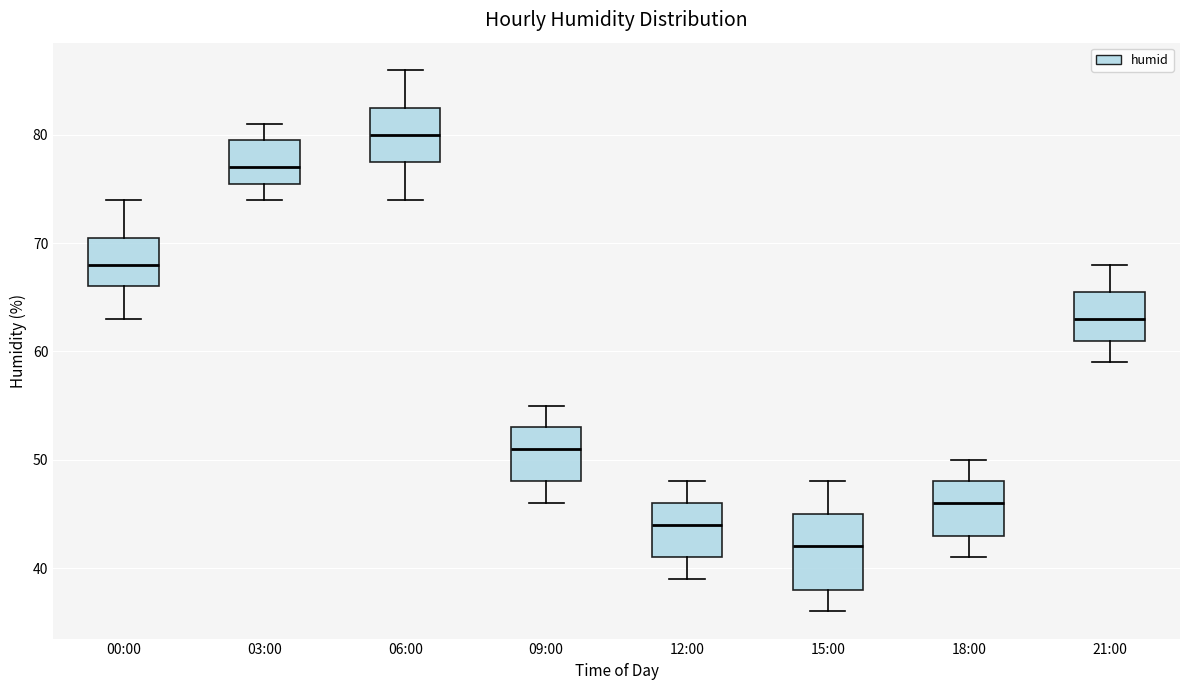

Reading left to right, transcribe this box plot: for each box, give where its median line is, the range the box spans, and where its two whiskers end, as read against the y-axis. The values are not printed on the chart, so give them approximately, as read against the axis.

00:00: median 68, box 66 to 71, whiskers 63 to 74
03:00: median 77, box 76 to 80, whiskers 74 to 81
06:00: median 80, box 78 to 83, whiskers 74 to 86
09:00: median 51, box 48 to 53, whiskers 46 to 55
12:00: median 44, box 41 to 46, whiskers 39 to 48
15:00: median 42, box 38 to 45, whiskers 36 to 48
18:00: median 46, box 43 to 48, whiskers 41 to 50
21:00: median 63, box 61 to 66, whiskers 59 to 68